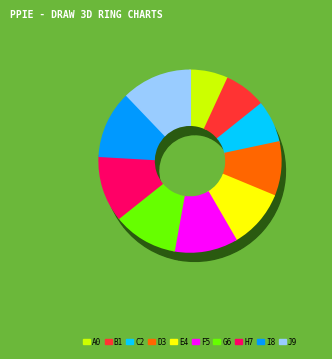

Does 4875 account for over 50% of the chart?

No